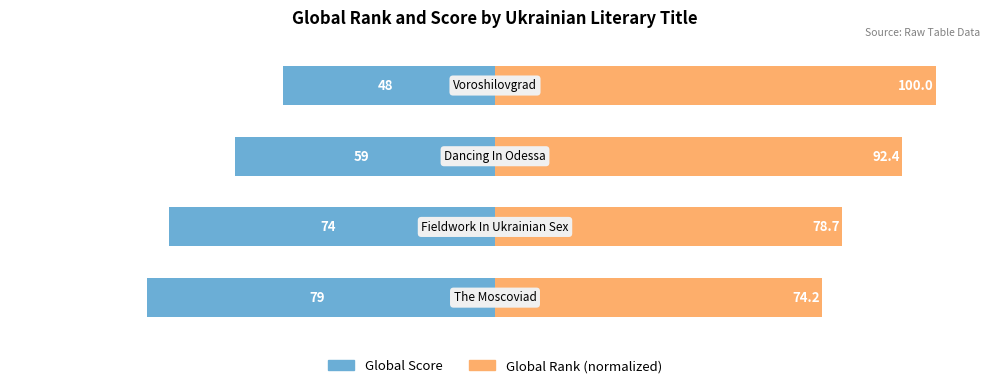

The value of Global Score at 0 is -123.9. True or false?

False